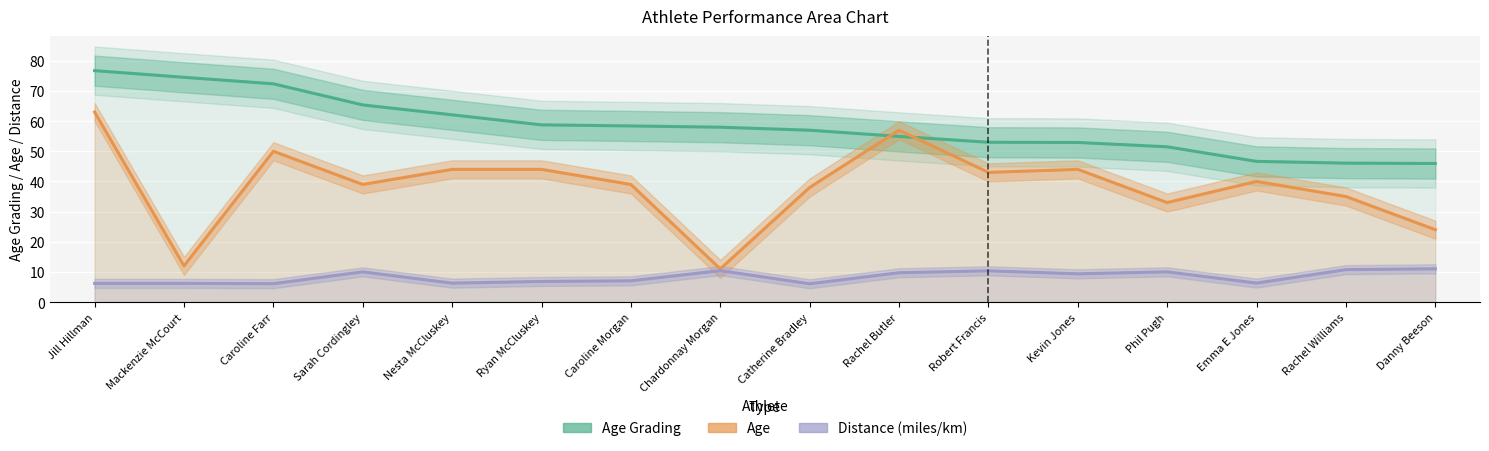

True or false: Distance (miles/km) and Age Grading intersect in this chart.

False